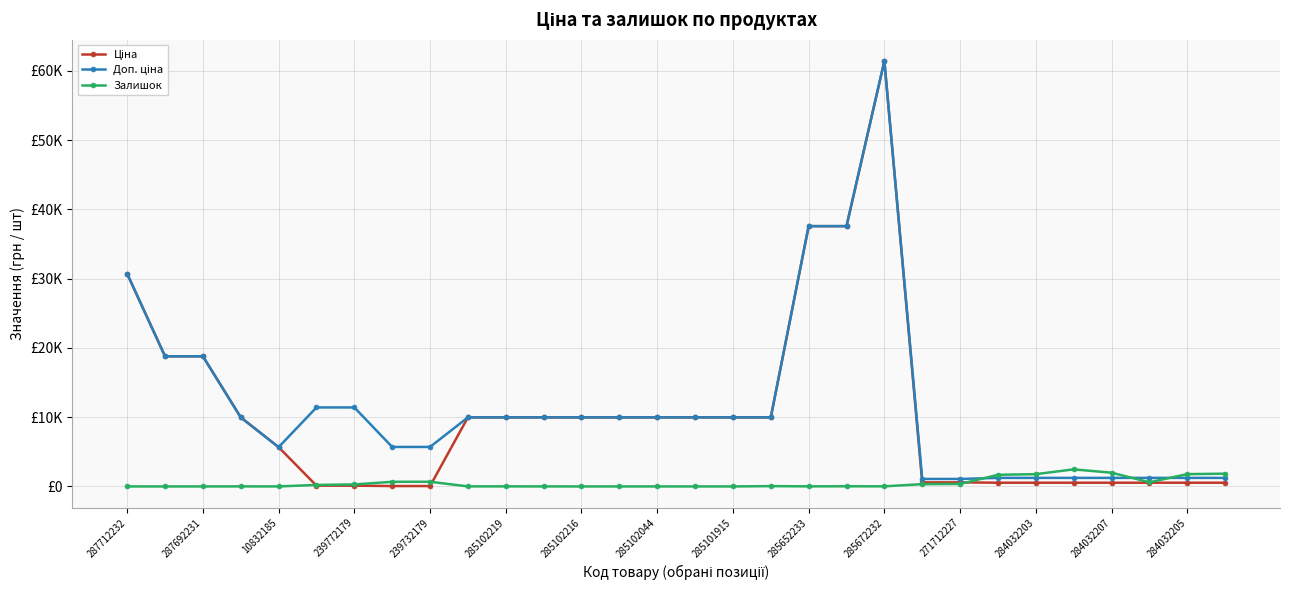

Does the chart have visible grid lines?

Yes